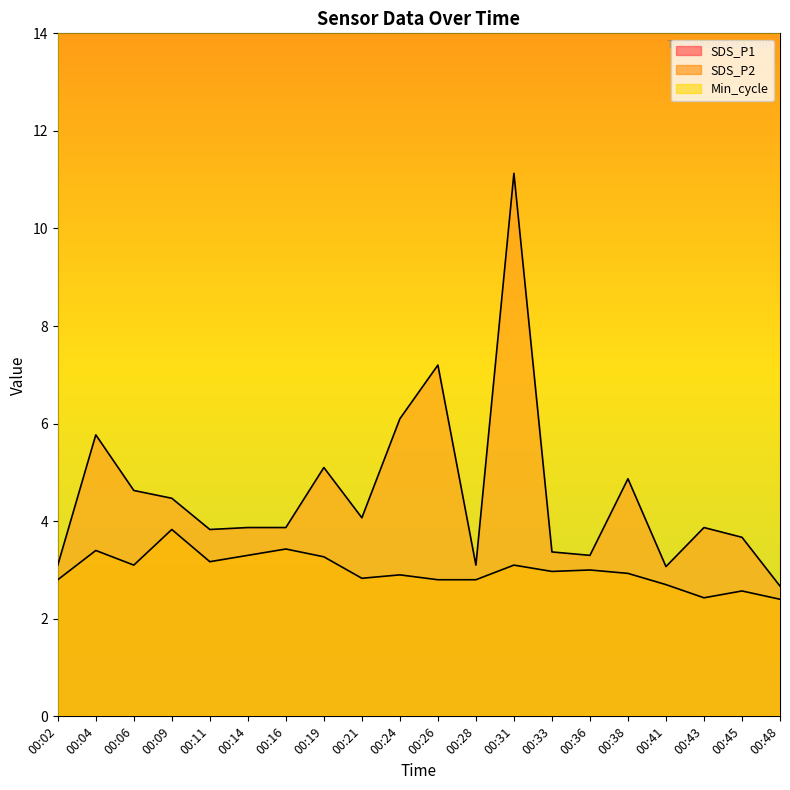

What is the greatest value displayed?

11.1